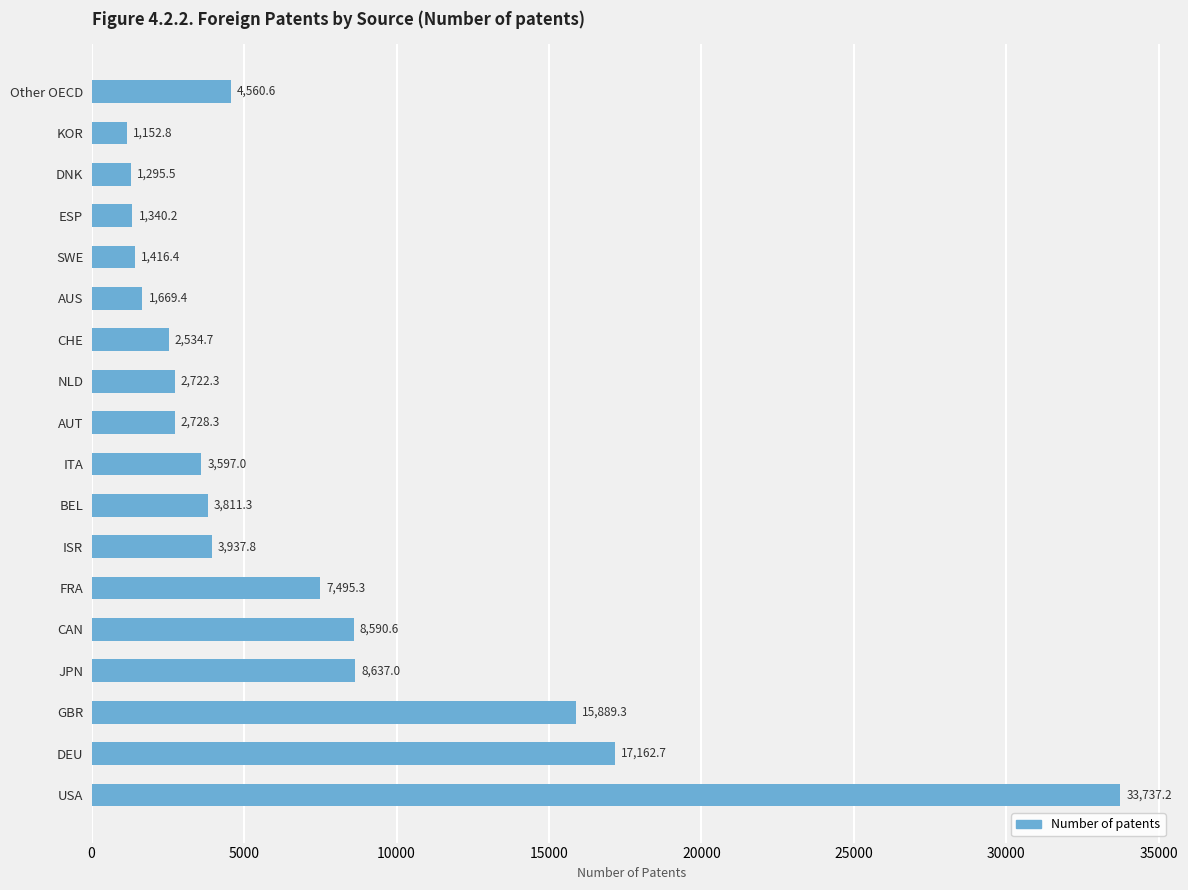

What value does the data have at ISR?

3937.8